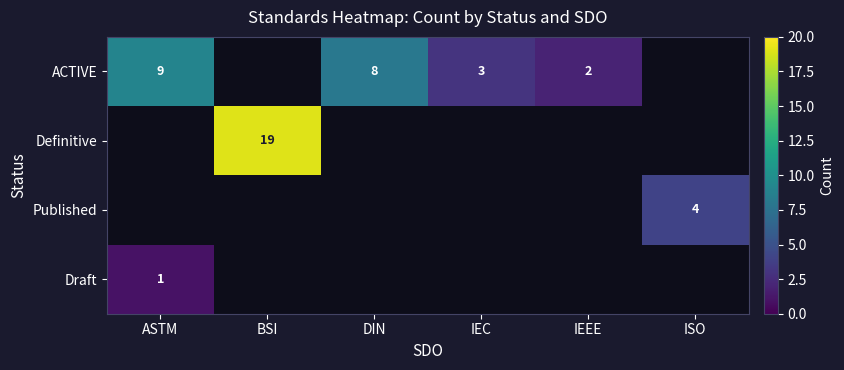

The value of ACTIVE at ASTM is 4. True or false?

False